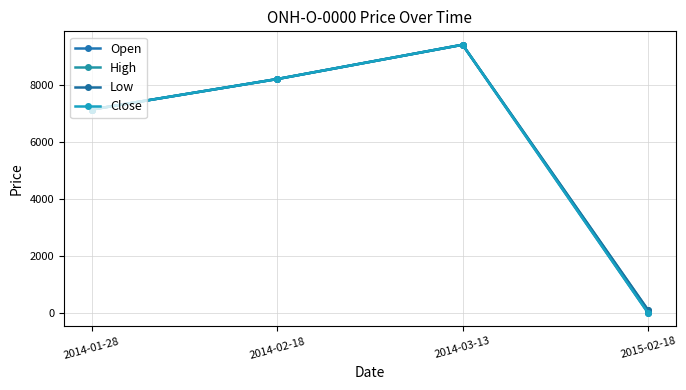

True or false: High and Low cross at least once.

False